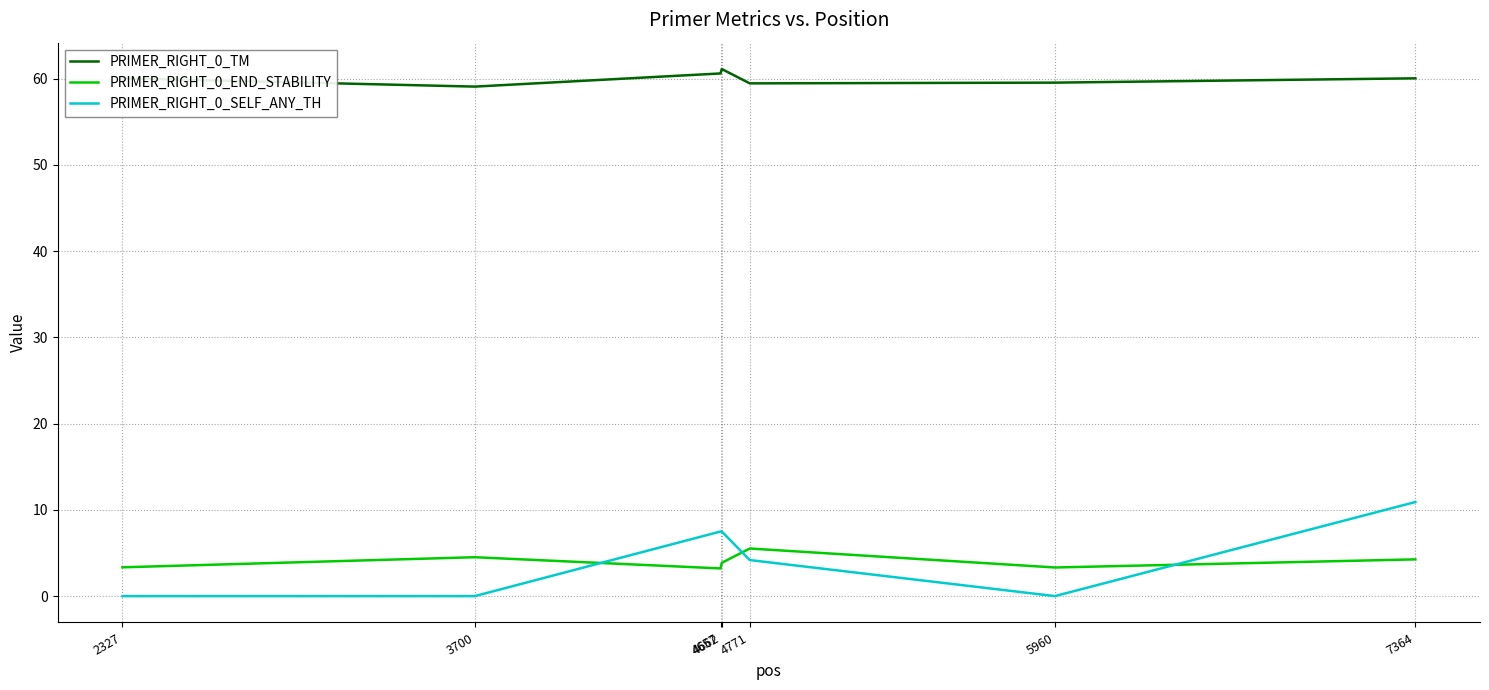

Is the value of PRIMER_RIGHT_0_SELF_ANY_TH at 2327 greater than the value of PRIMER_RIGHT_0_TM at 4657?

No